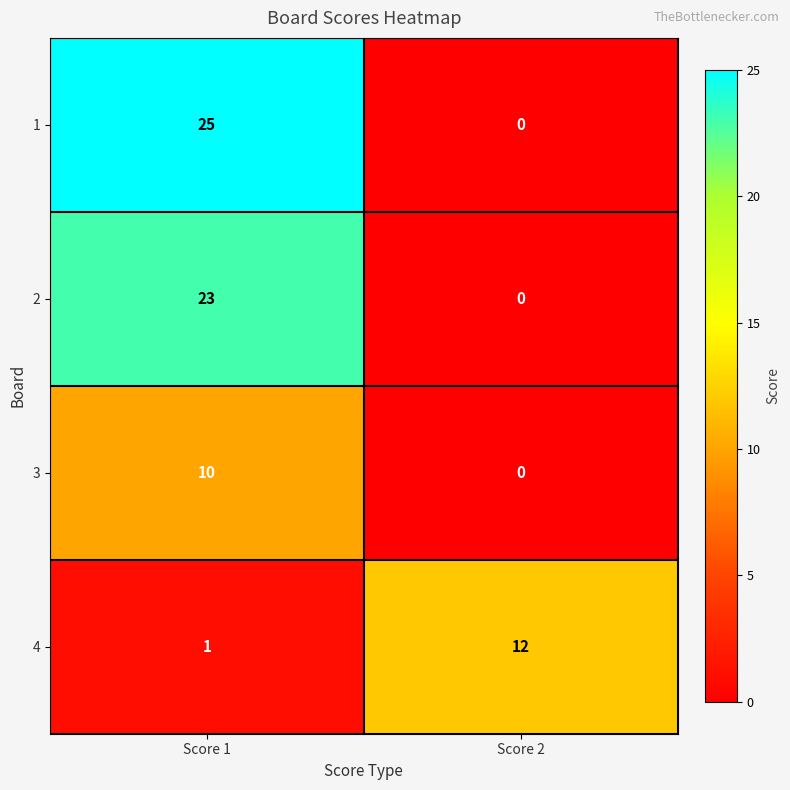

List the series in order of their peak value, lowest first.

3, 4, 2, 1